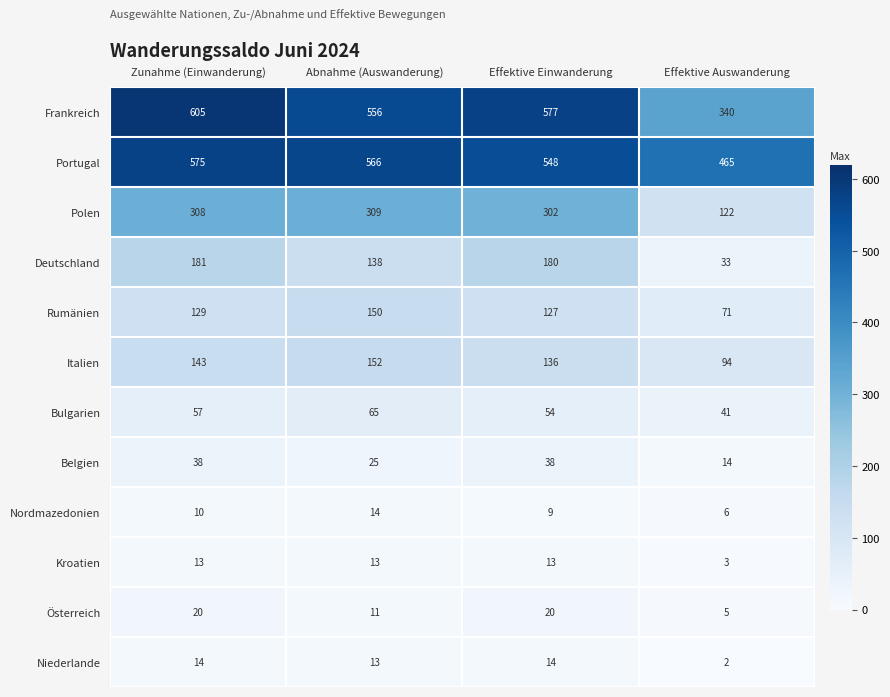

At which label is Niederlande closest to 8?

Abnahme (Auswanderung)